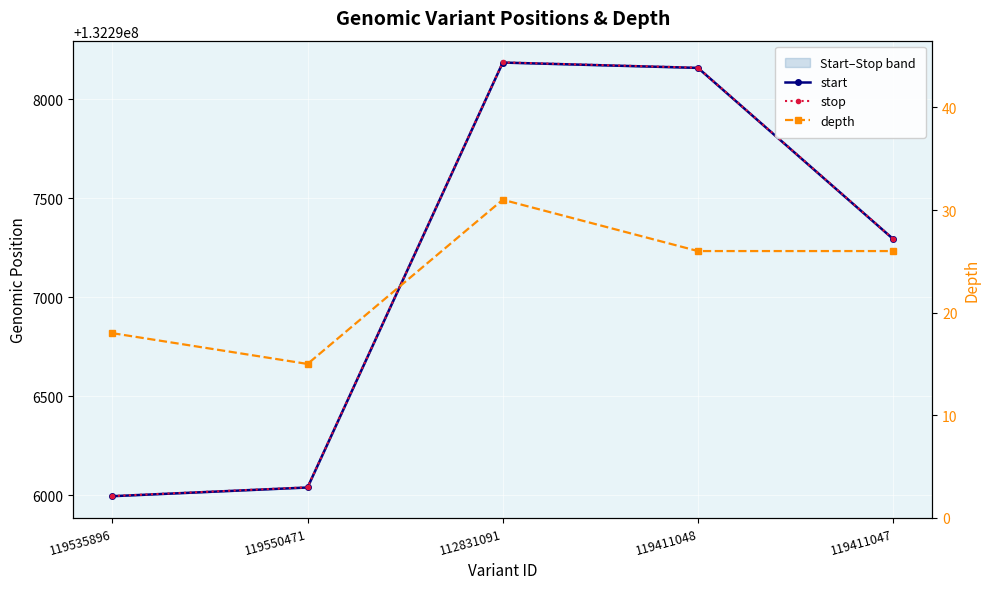

What are all the series names shown in the legend?

start, stop, depth